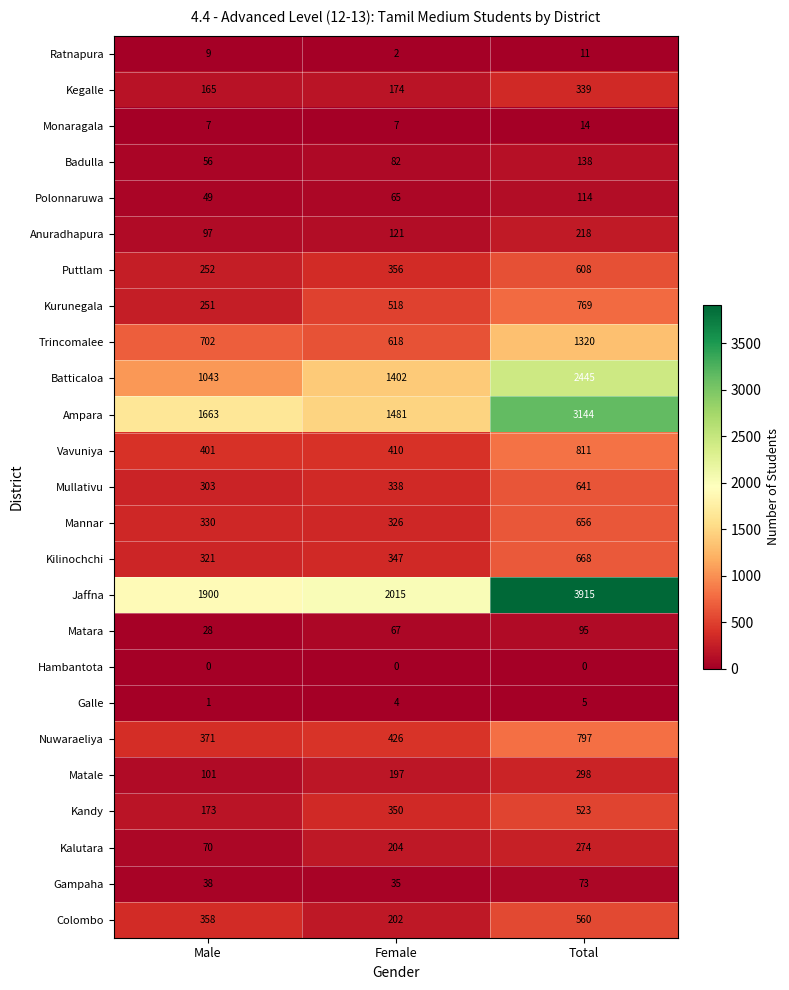

Is it true that Trincomalee equals 927 at Female?

False